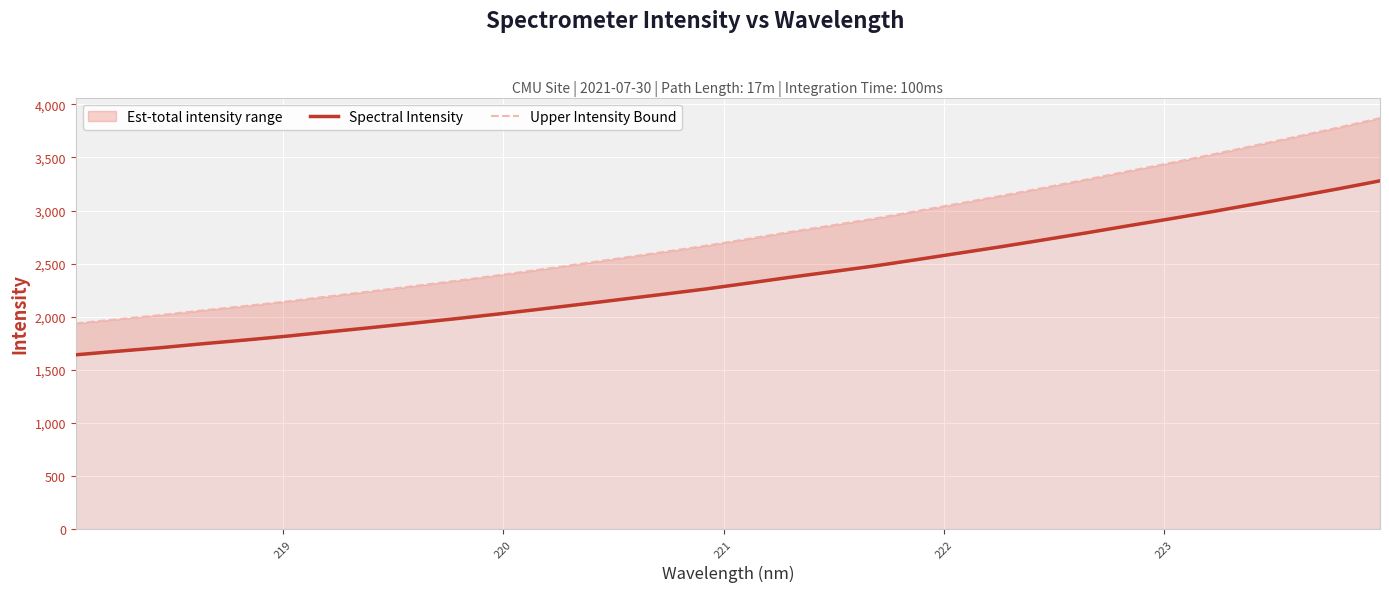

Does the chart display data point markers on the line(s)?

No